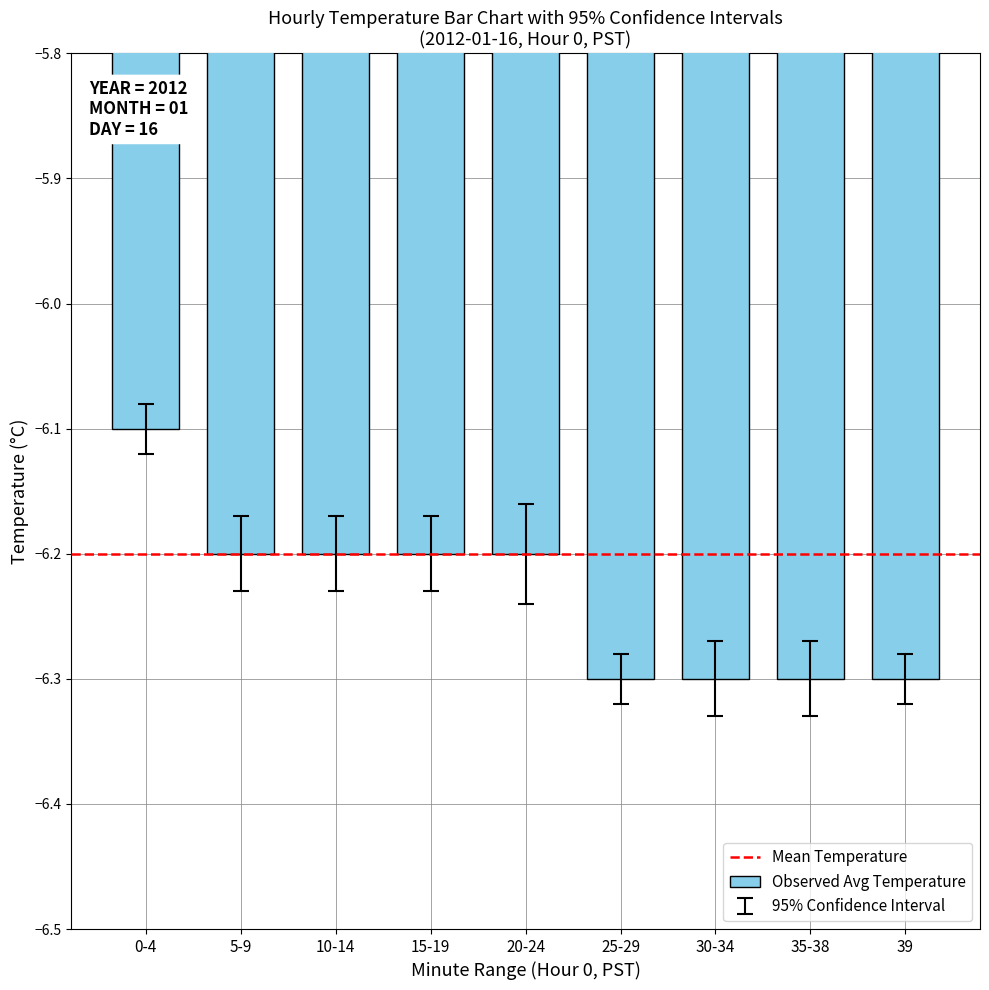

Does the chart contain any negative values?

Yes